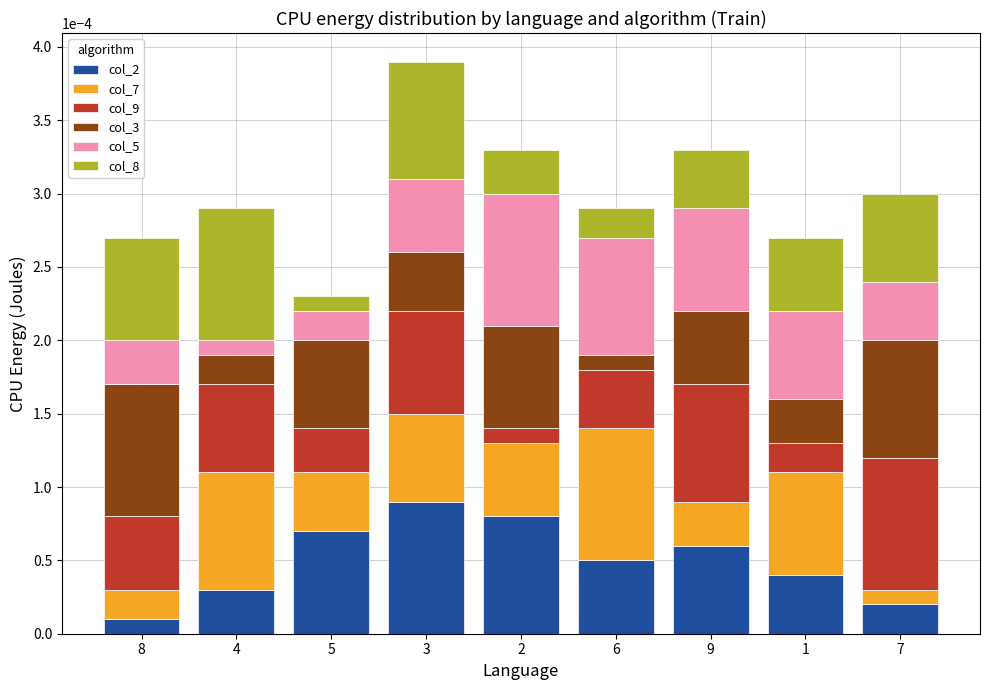

List the labels in order of col_2 value, largest first.

3, 2, 5, 9, 6, 1, 4, 7, 8